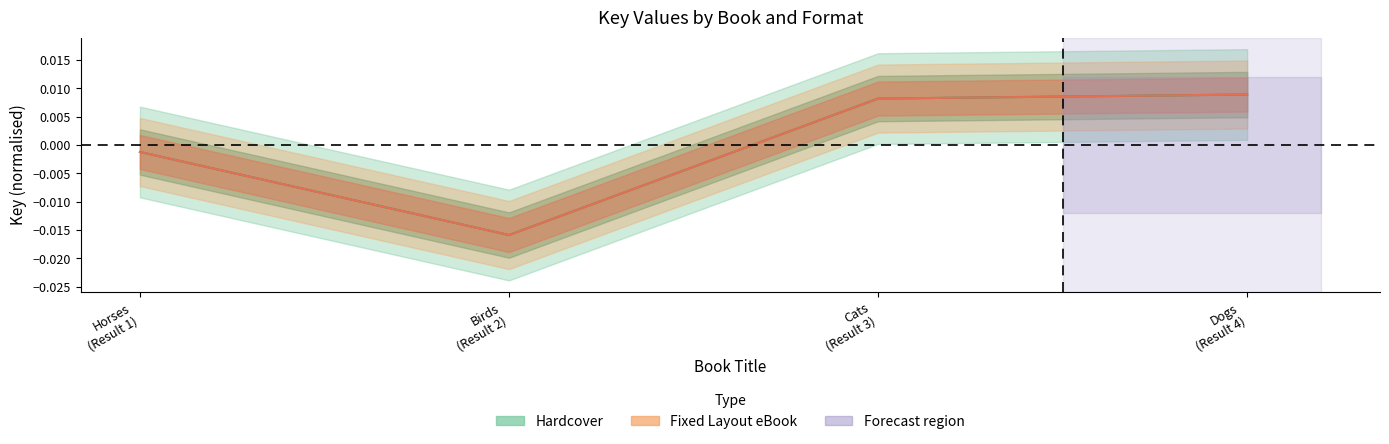

True or false: Fixed Layout eBook and Hardcover cross at least once.

False